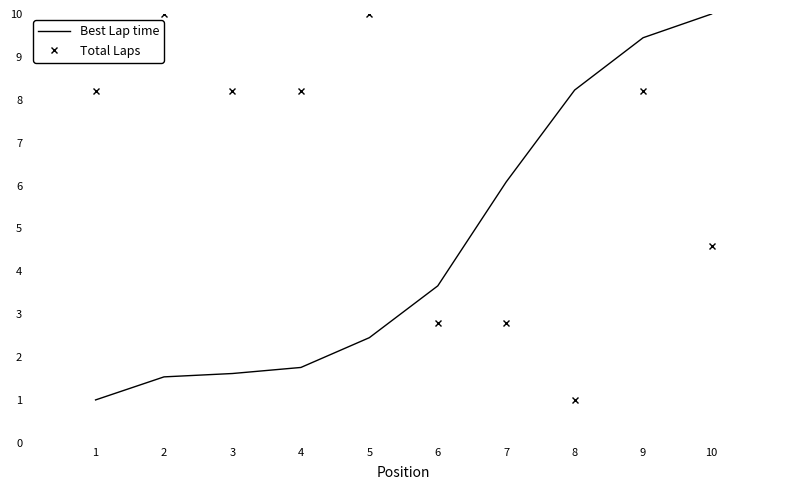

Where do Best Lap time and Total Laps first cross each other?

5 and 6